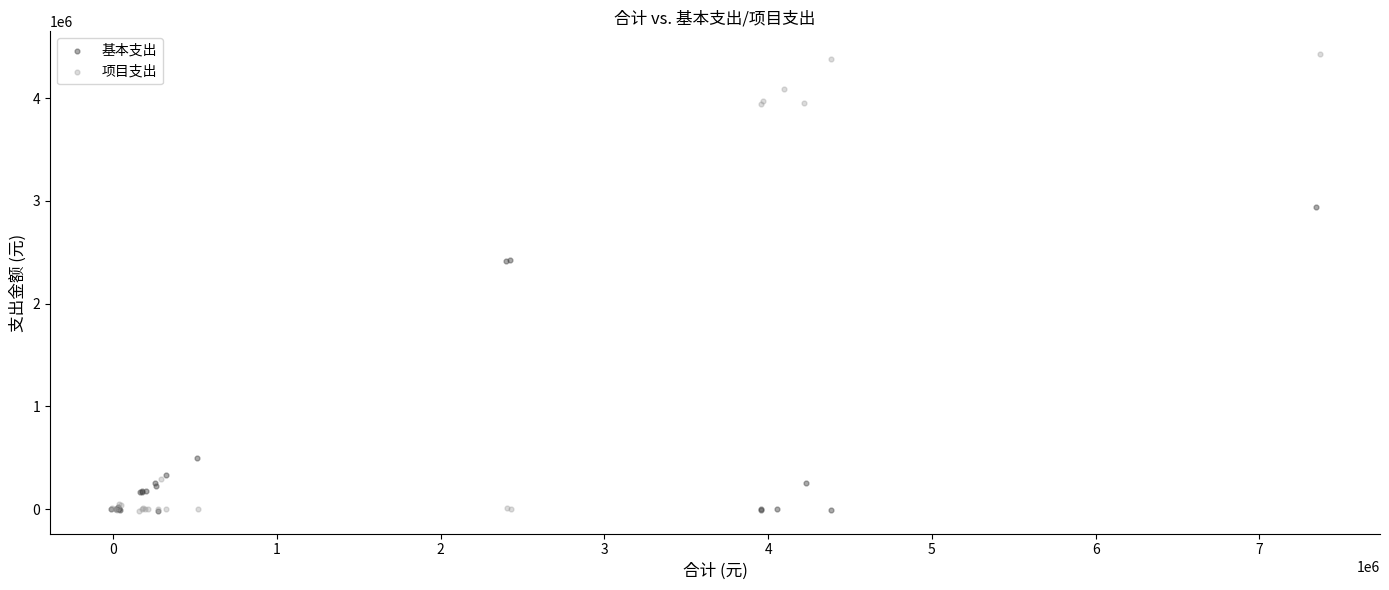

Which series contains the highest Y value?

项目支出